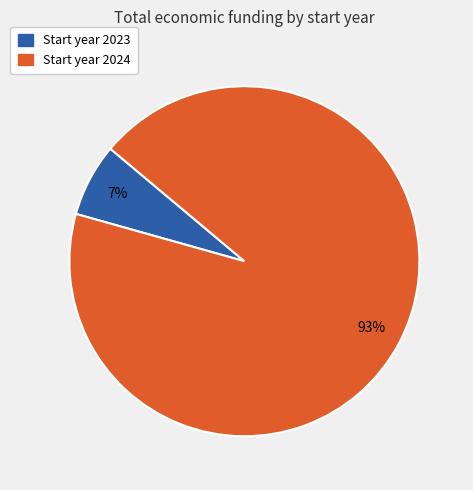

How many slices are in this pie chart?

2